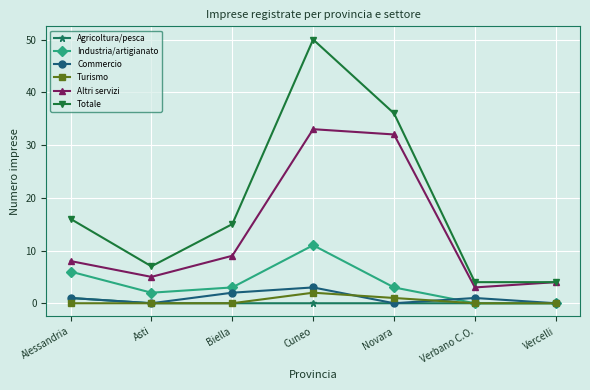

Which label corresponds to the largest value in the chart?

Cuneo